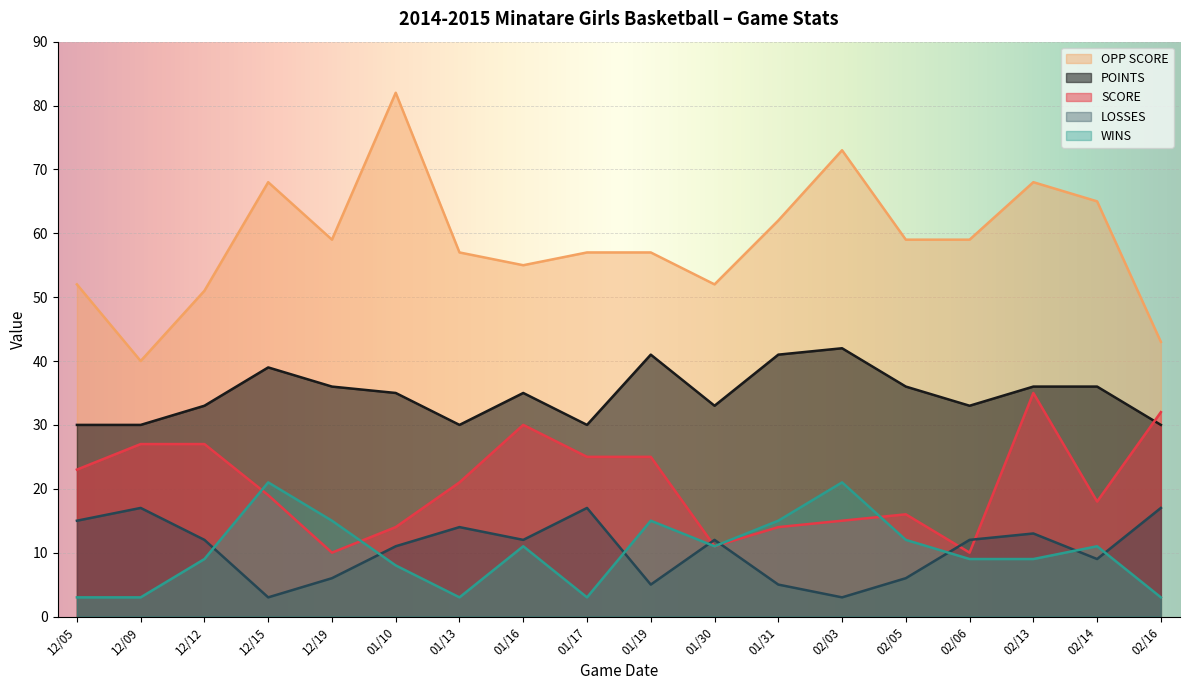

Rank the series at 12/12 from lowest to highest value.

WINS, LOSSES, SCORE, POINTS, OPP SCORE